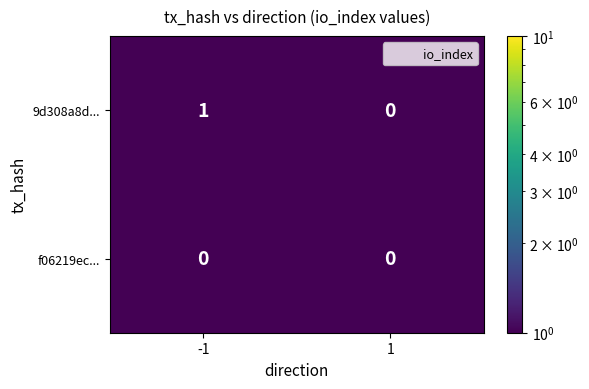

List the series in order of their overall mean, highest first.

9d308a8d..., f06219ec...